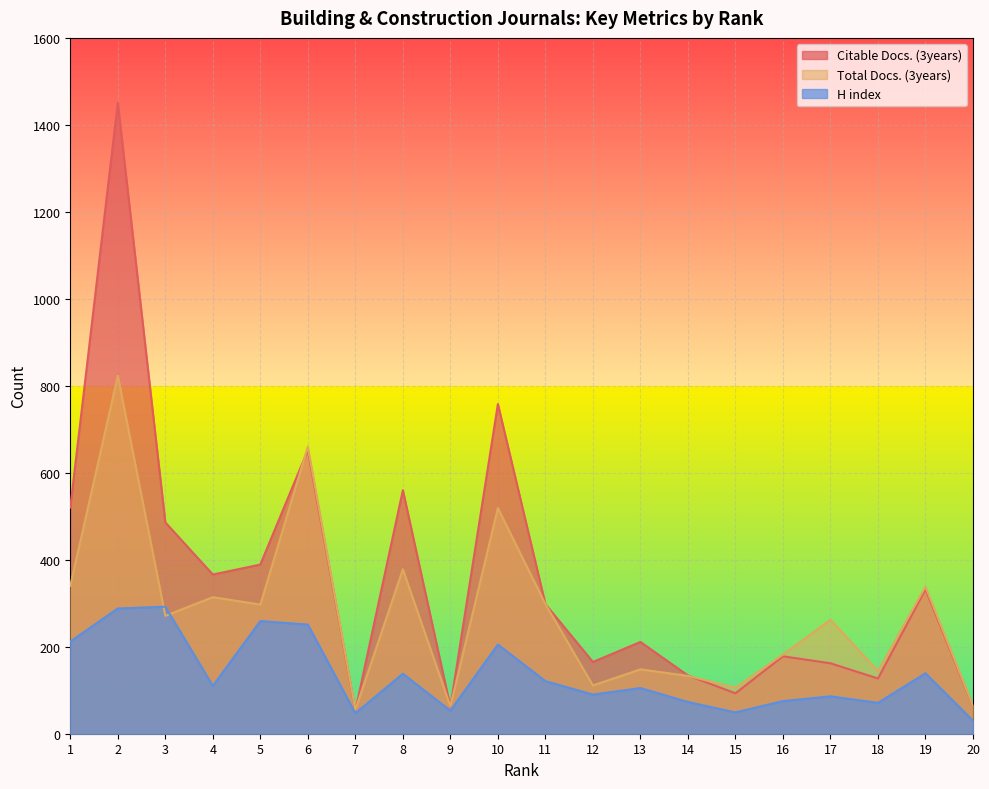

What are all the series names shown in the legend?

Citable Docs. (3years), Total Docs. (3years), H index